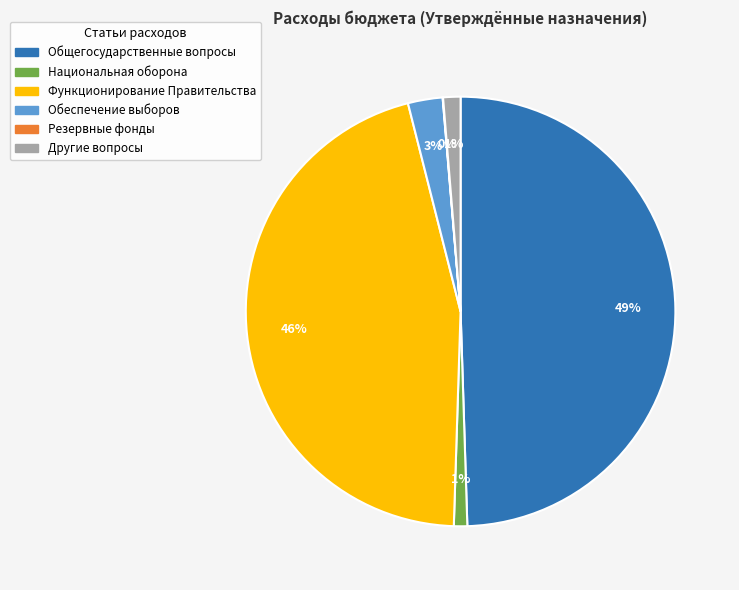

To the nearest percent, what portion does Национальная оборона represent?

1%